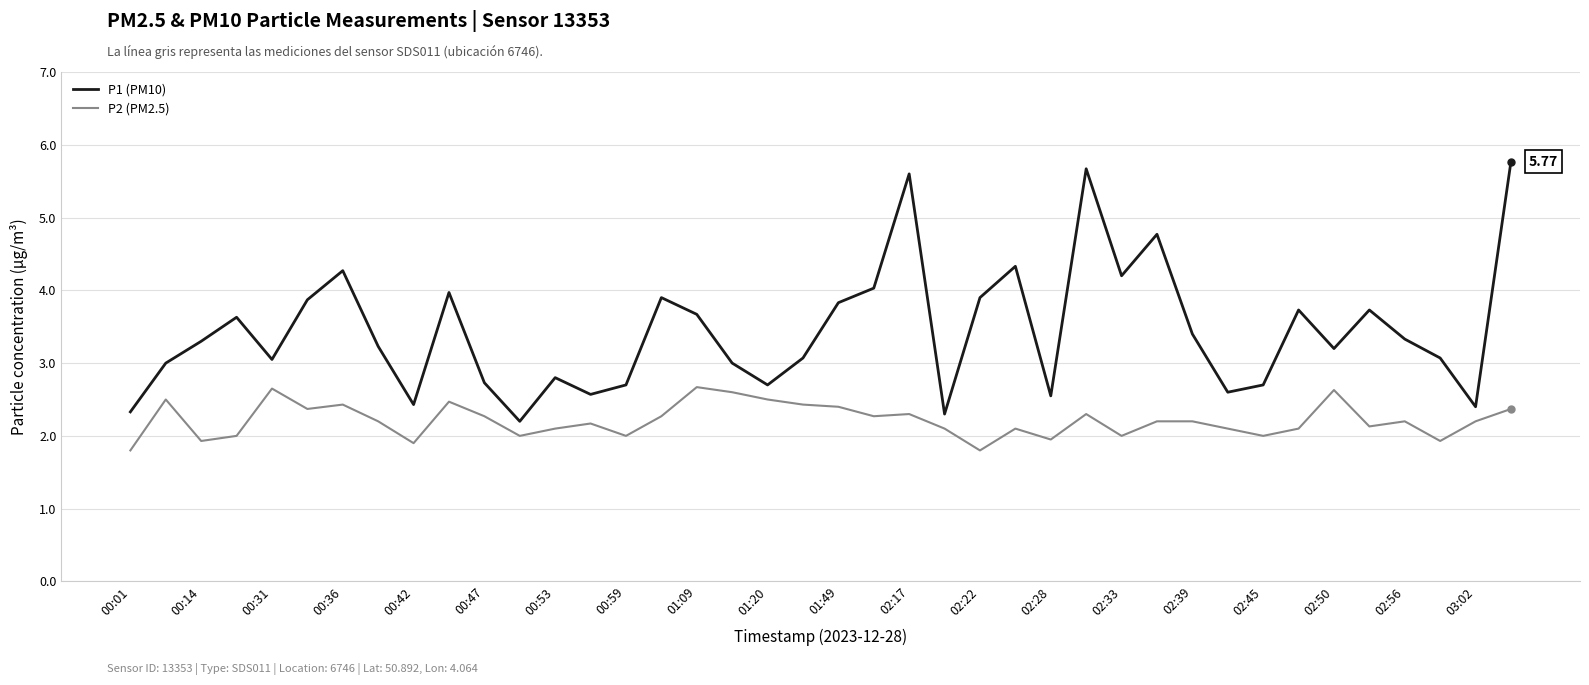

How many interior local valleys does the P1 (PM10) series have?

11